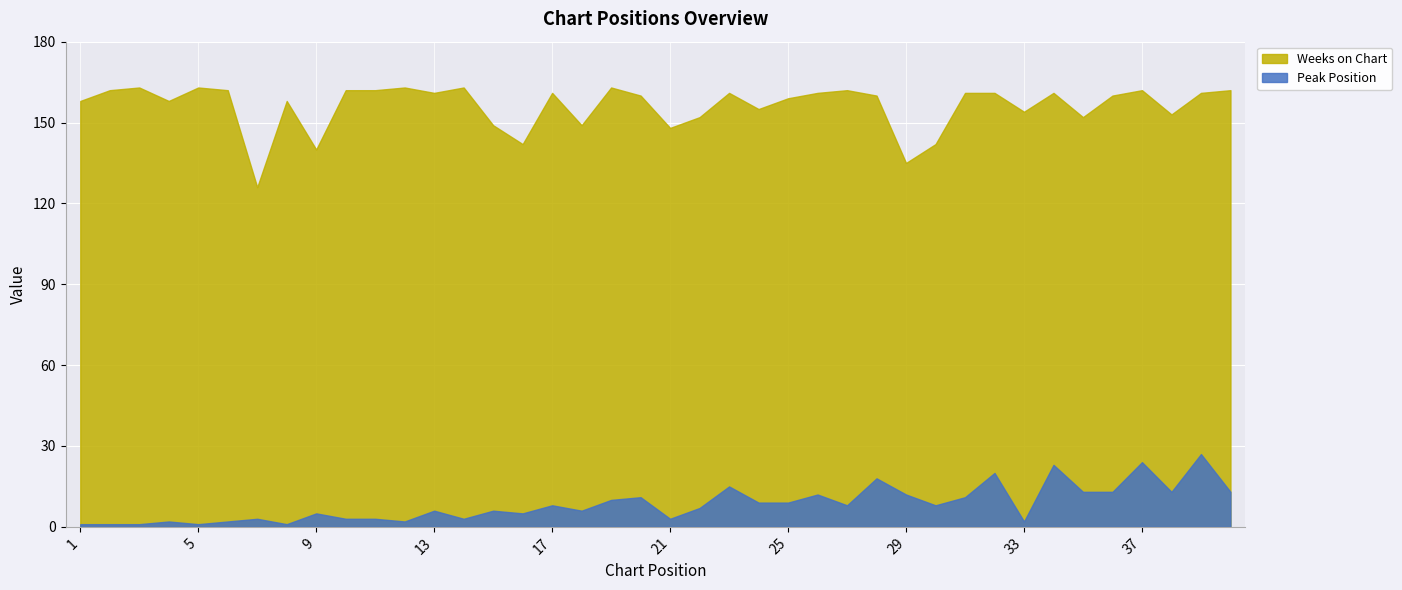

At which label does Weeks on Chart reach its minimum?

7